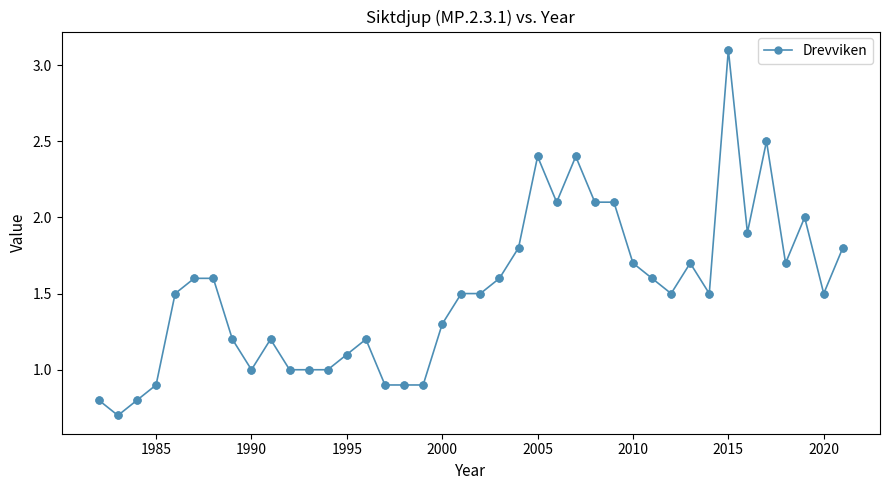

What is the value of the 14th point from the left?

1.1